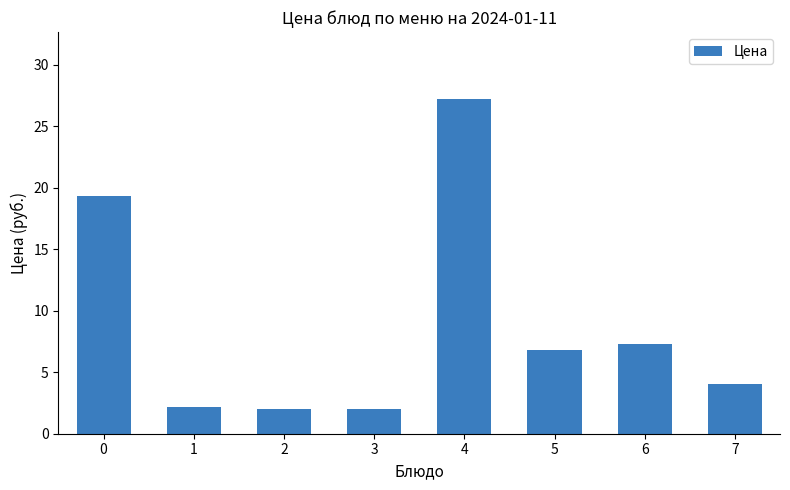

The chart shows a value of 6.8 at 5. True or false?

True